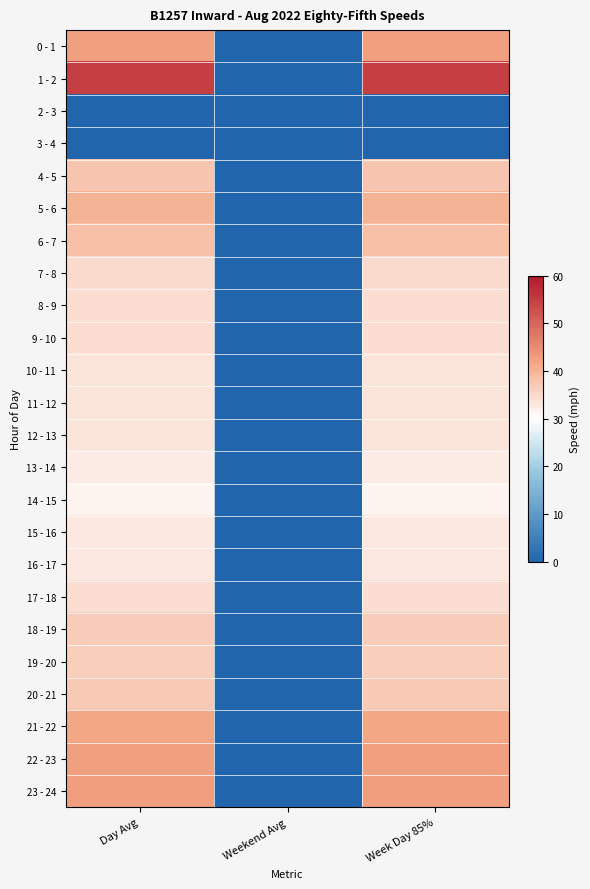

What is the total value across all series at Week Day 85%?

818.2